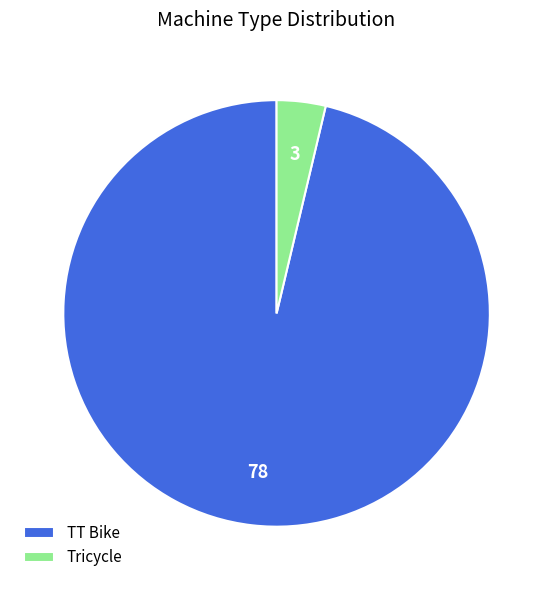

Do TT Bike and Tricycle together represent more than half of the pie?

Yes